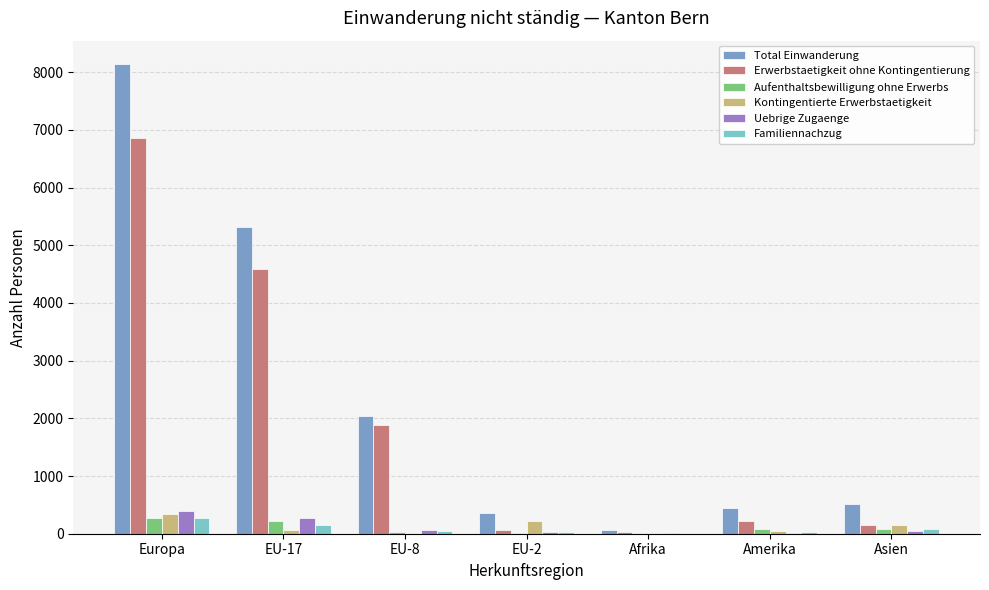

What are all the series names shown in the legend?

Total Einwanderung, Erwerbstaetigkeit ohne Kontingentierung, Aufenthaltsbewilligung ohne Erwerbs, Kontingentierte Erwerbstaetigkeit, Uebrige Zugaenge, Familiennachzug